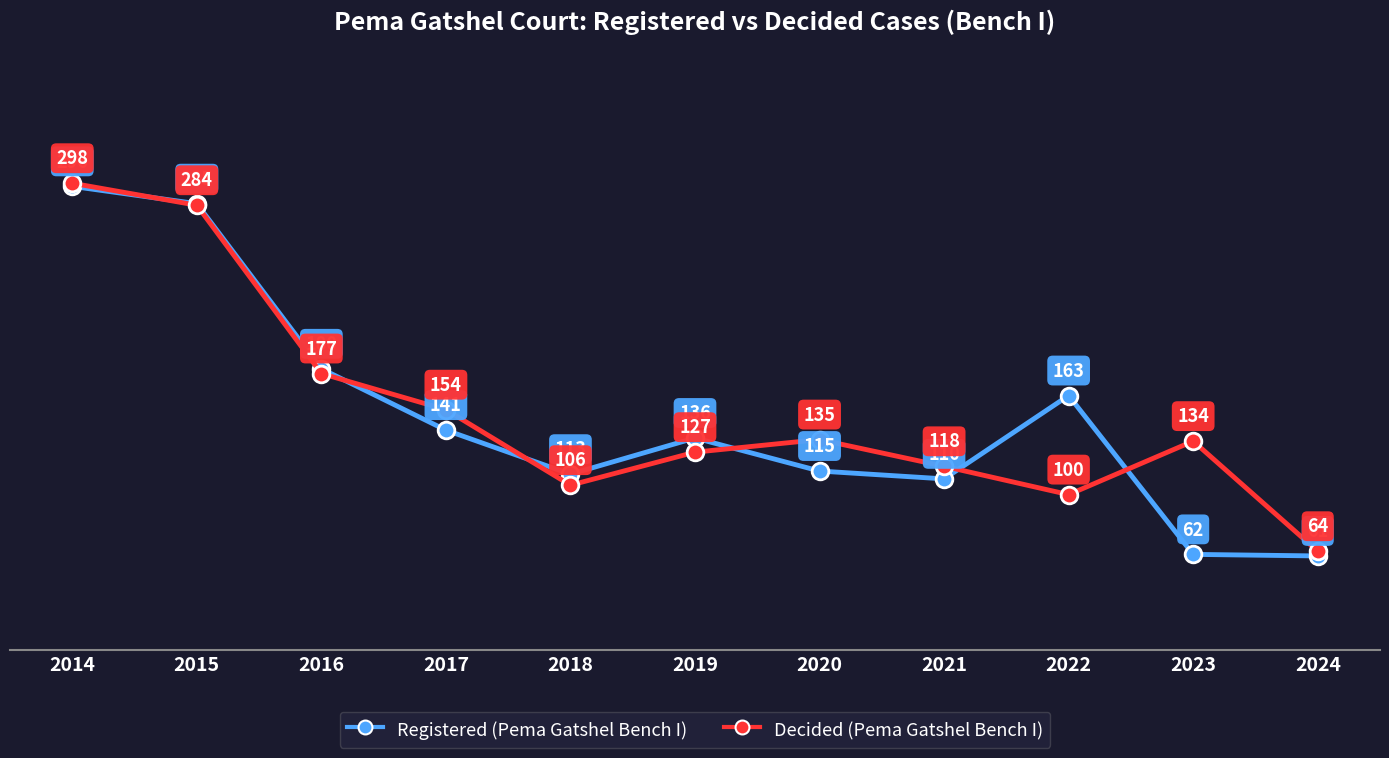

At how many categories does at least one series exceed 291?

1